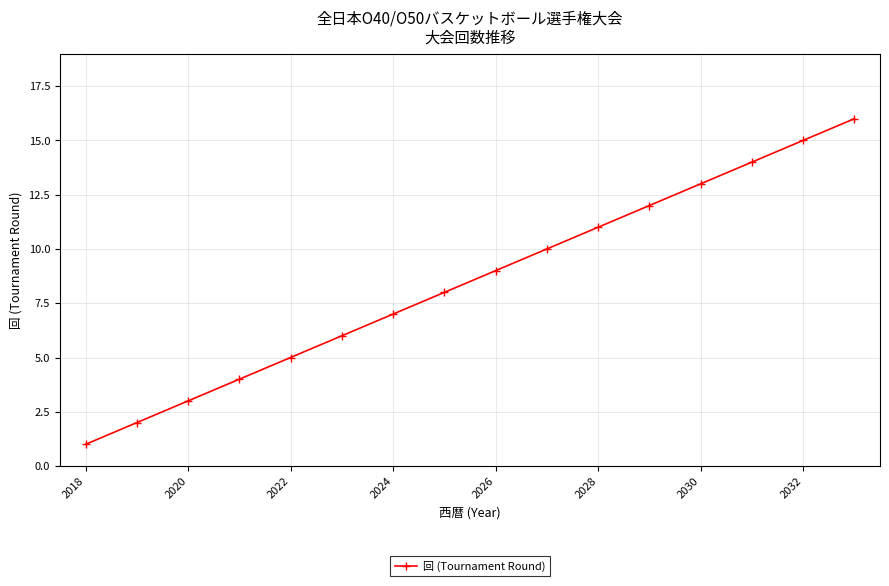

What is the difference between the second highest and minimum values?

14